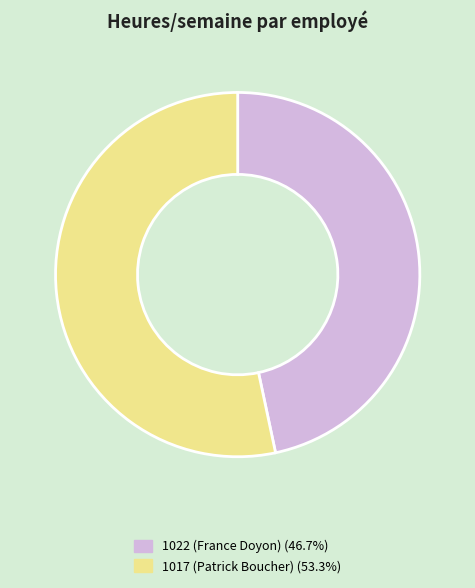

Does 1022 (France Doyon) (46.7%) account for over 50% of the chart?

No